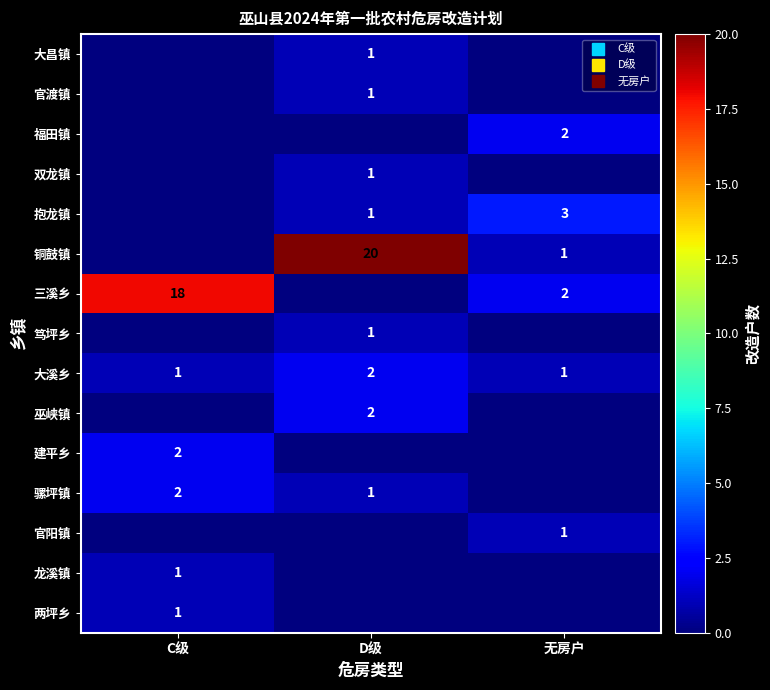

What is the difference between the 两坪乡 values at C级 and 无房户?

1